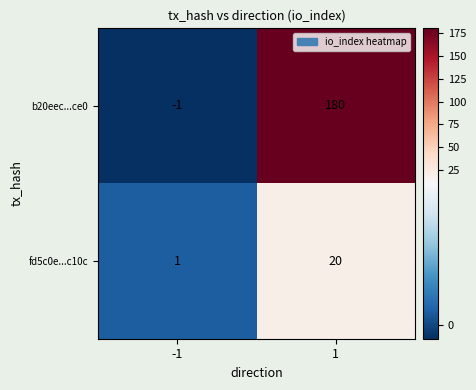

List the series in order of their overall mean, highest first.

b20eec...ce0, fd5c0e...c10c